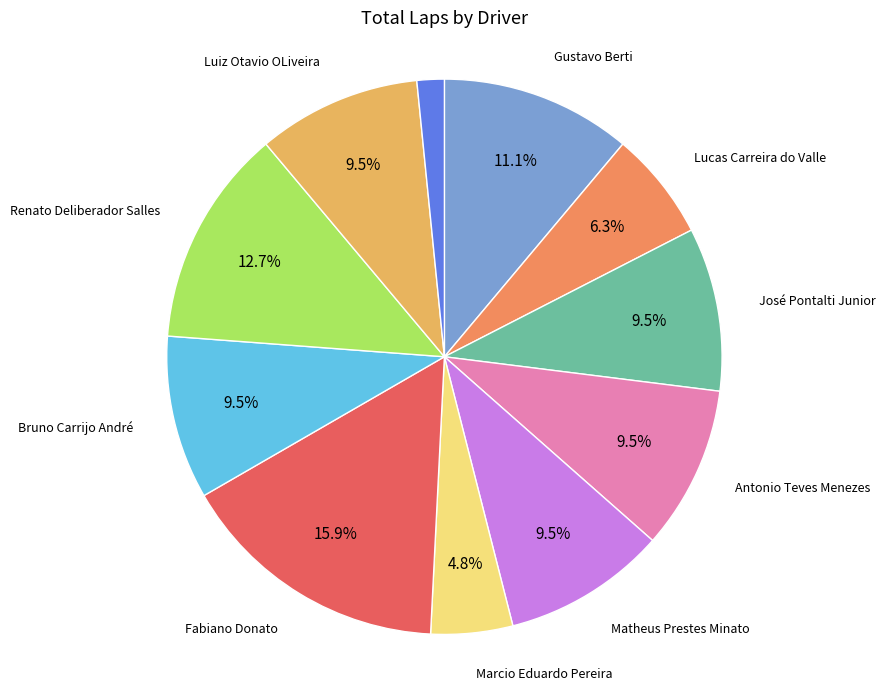

Is there a majority slice in this chart?

No